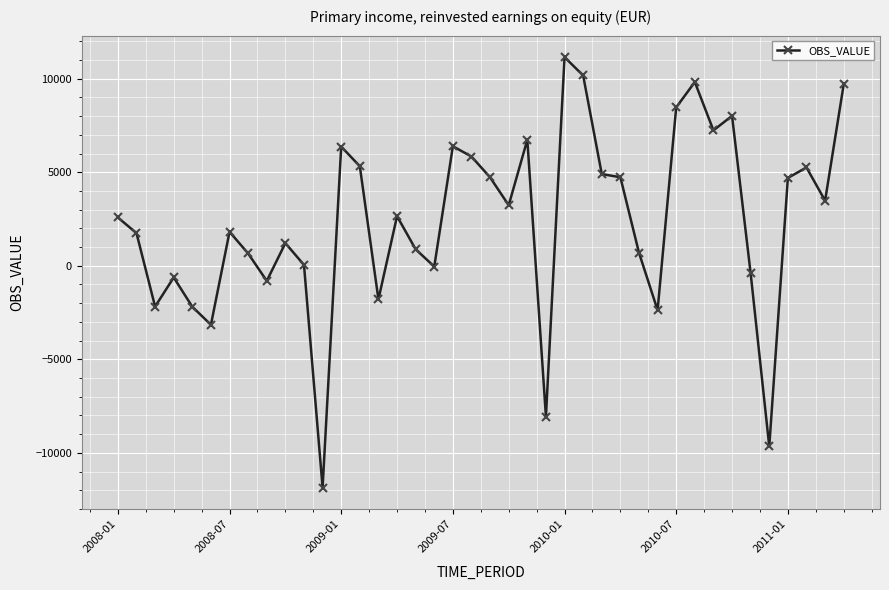

How many lines are shown in the chart?

1